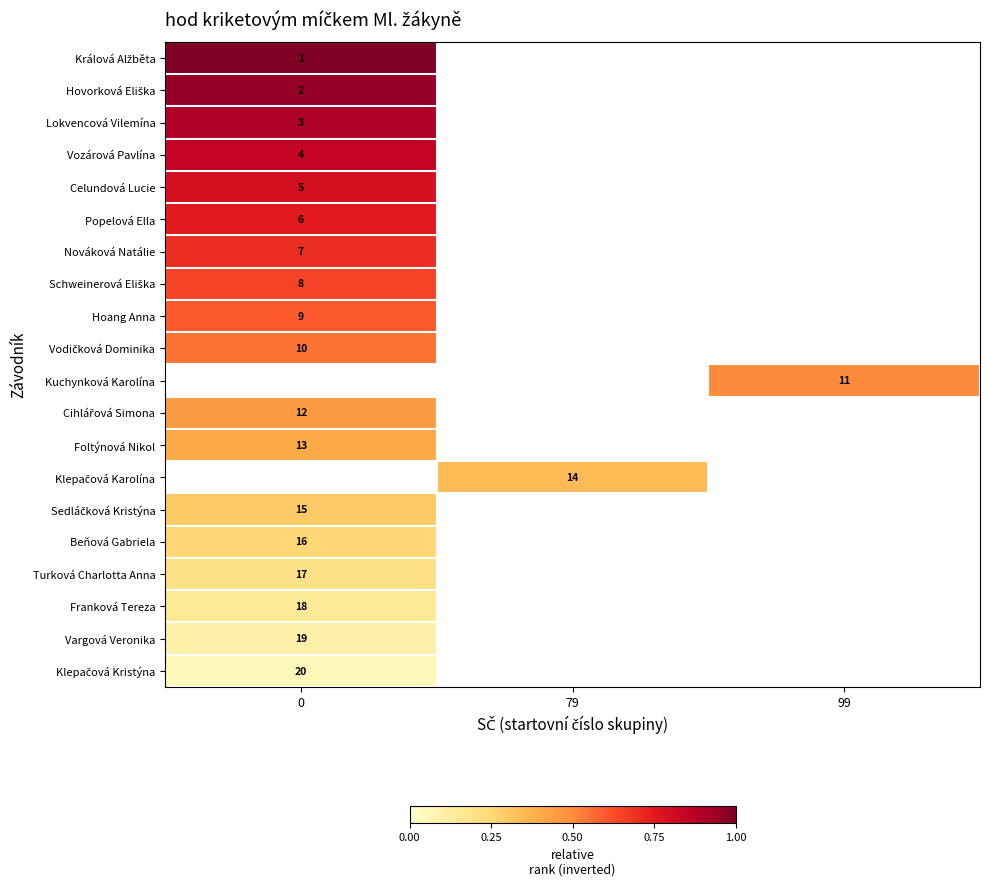

The Králová Alžběta series shows 1.5 at 0. True or false?

False